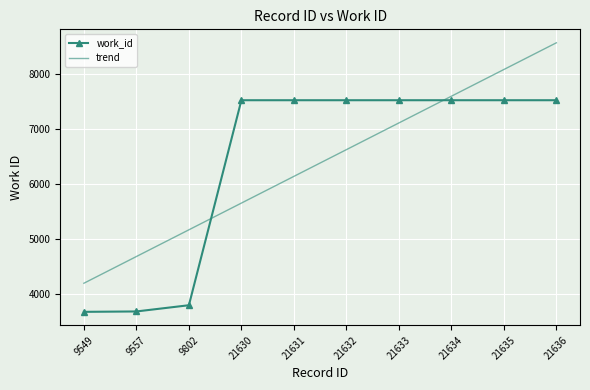

Between 21630 and 21633, which series saw the biggest shift?

trend